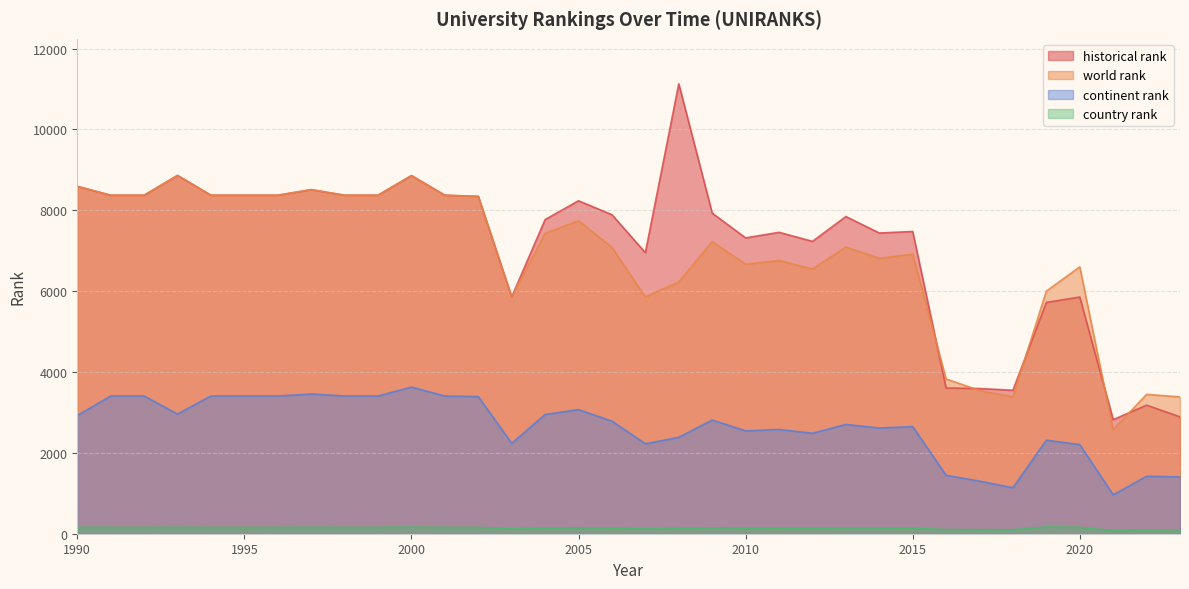

At which category does the chart reach its peak across all series?

2008